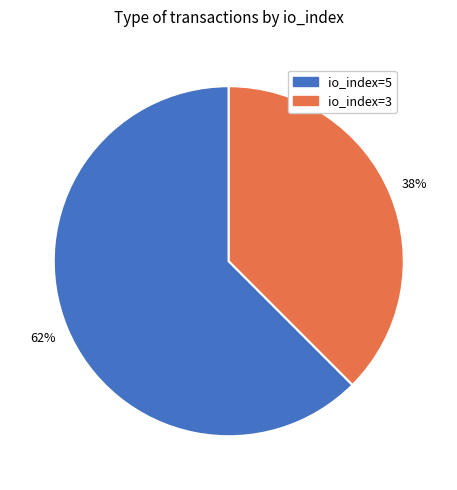

The io_index=3 slice represents 38% of the pie. True or false?

True